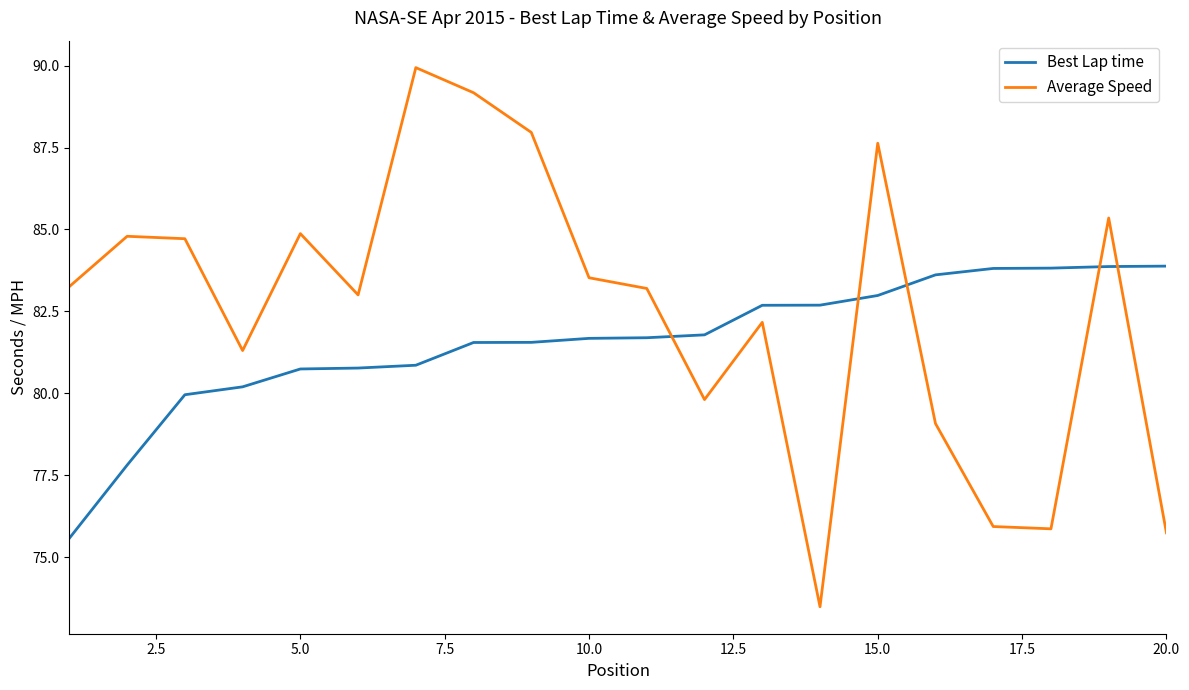

How many categories are shown in the chart?

20